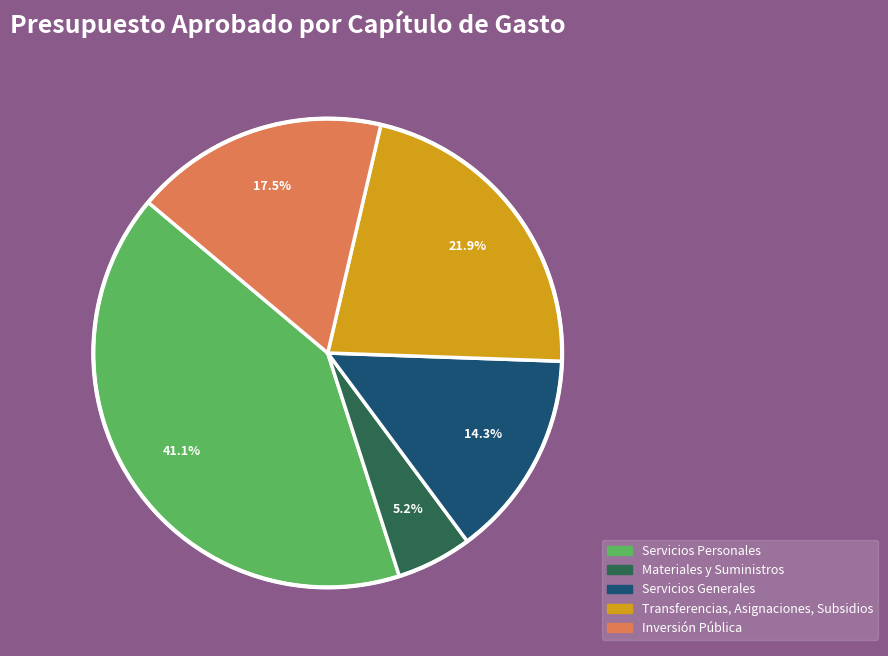

Is there any slice that represents more than half of the pie?

No